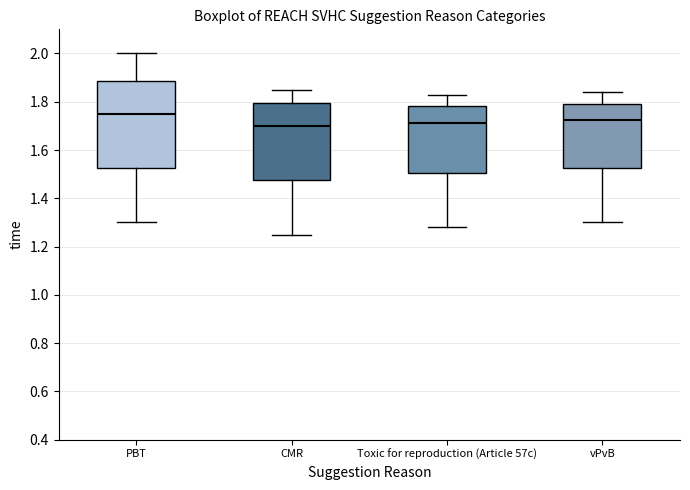

Comparing the boxes themselves (not the whiskers), which one is the tallest?

PBT